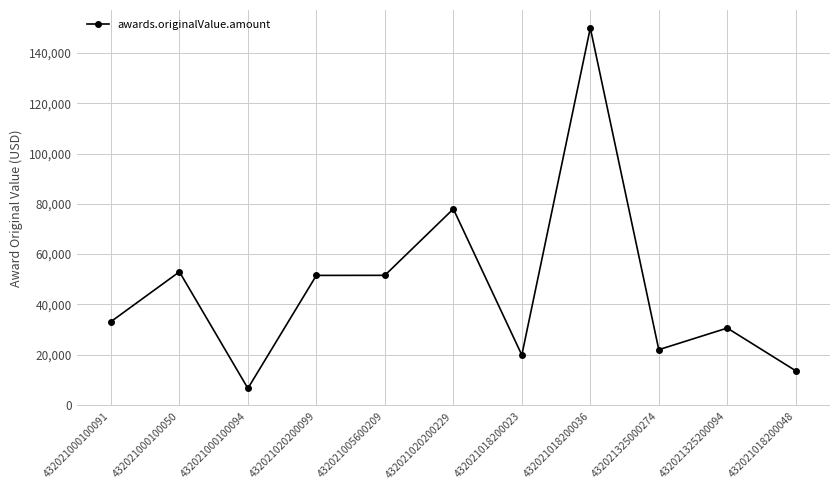

What is the label of the 8th point from the left?

432021018200036